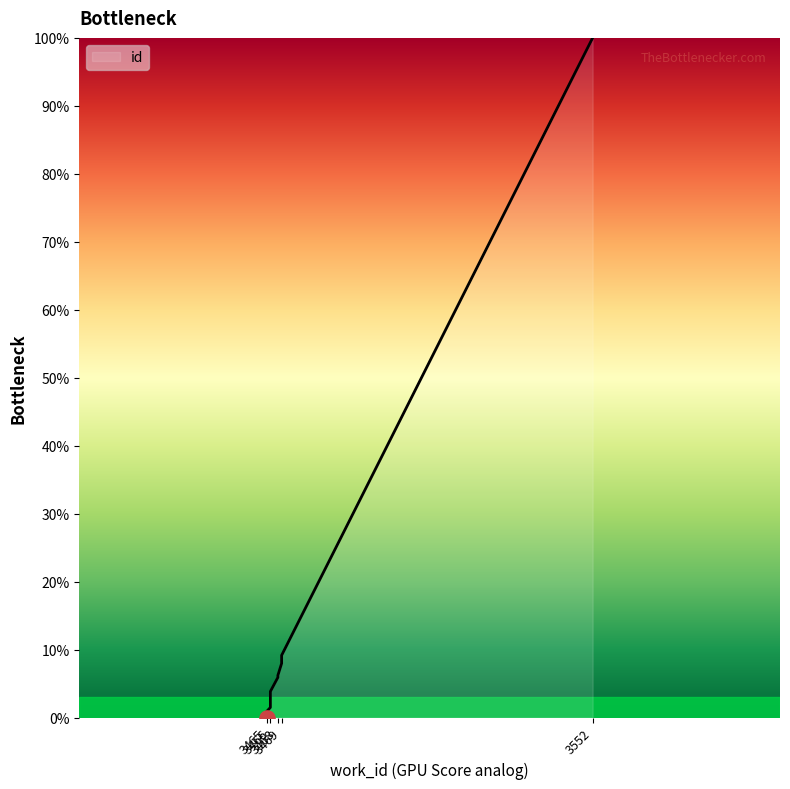

Approximately how many times larger is the value at 3469 compared to 3466?

6.2